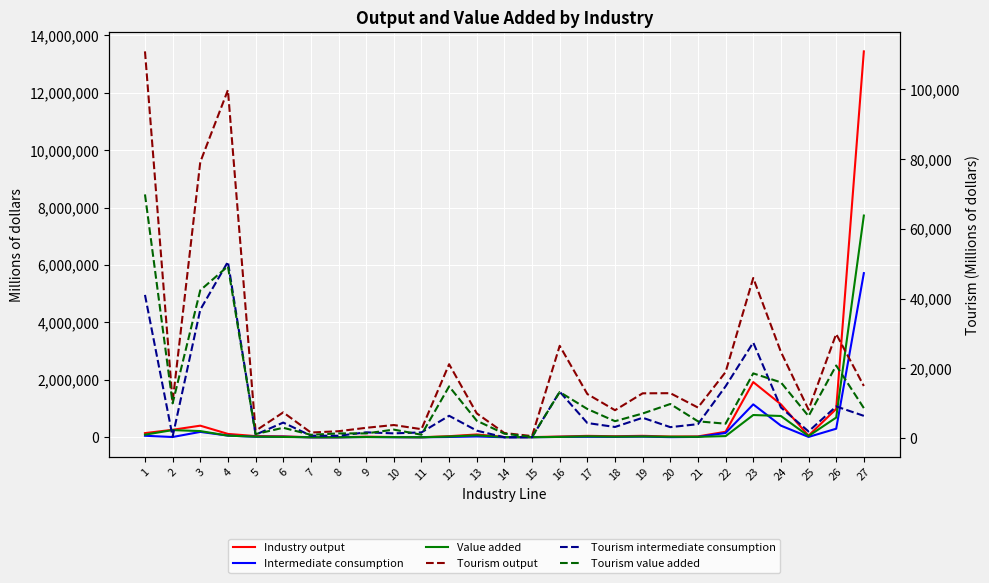

Which has a higher value, 11 or 13?

13